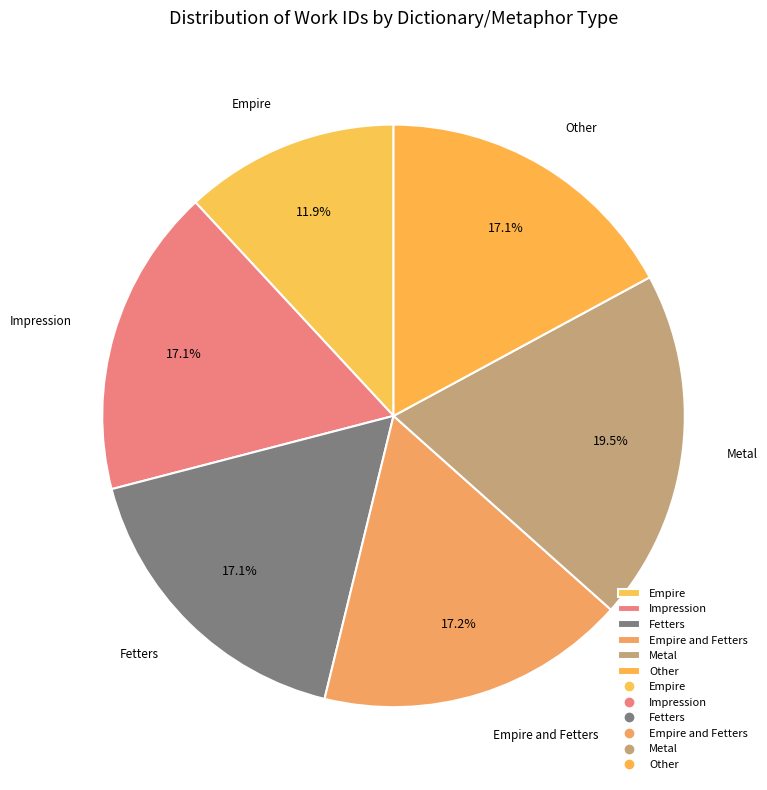

To the nearest percent, what is the average slice percentage?

17%